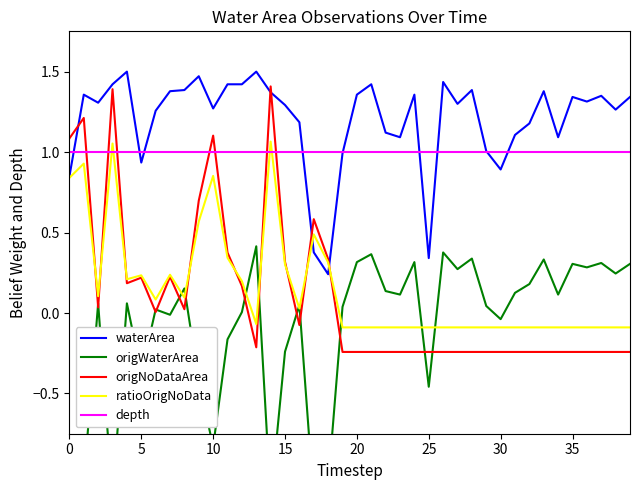

Rank the series at 9 from highest to lowest value.

waterArea, depth, origNoDataArea, ratioOrigNoData, origWaterArea